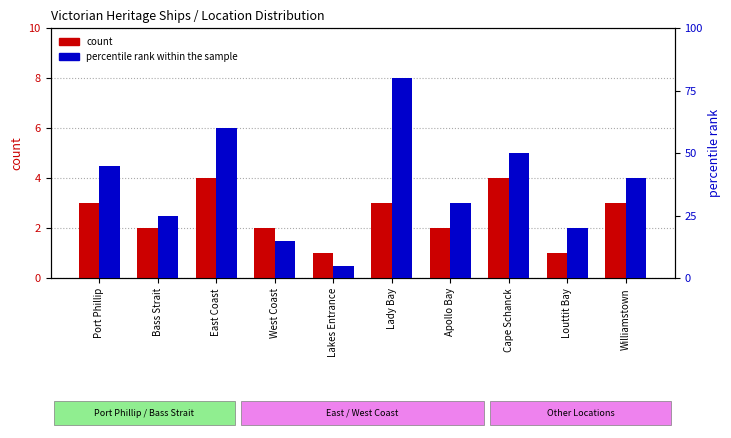

Reading left to right, transcribe all the data shown in this chart.

count: 3	2	4	2	1	3	2	4	1	3
percentile rank within the sample: 45	25	60	15	5	80	30	50	20	40